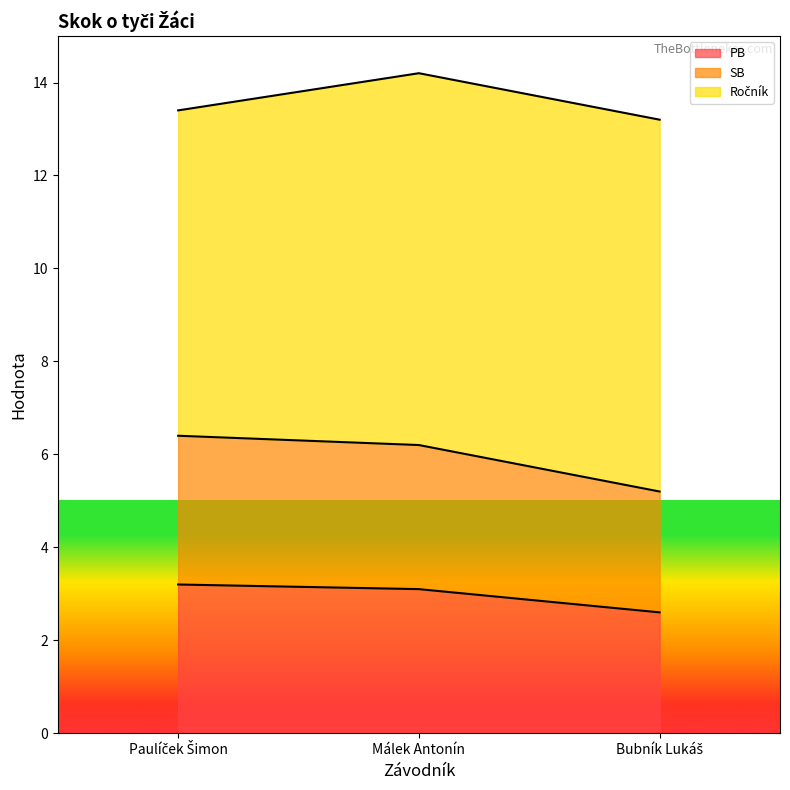

What is the label of the 1st point from the left?

Paulíček Šimon